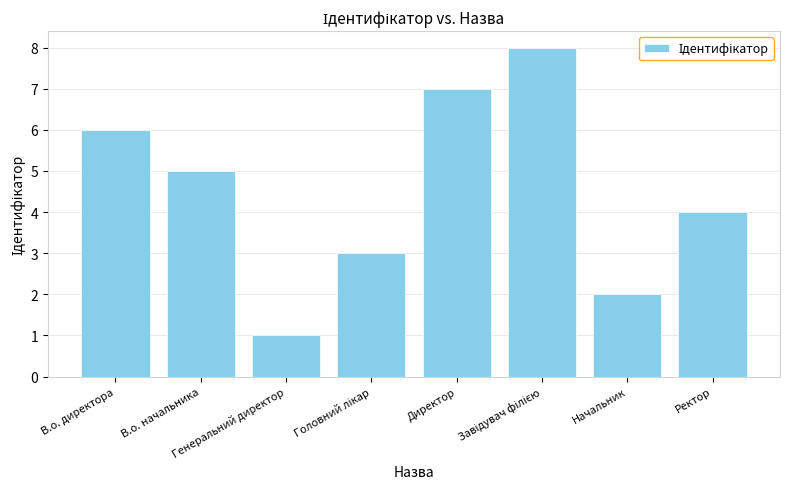

What is the minimum value shown in the chart?

1